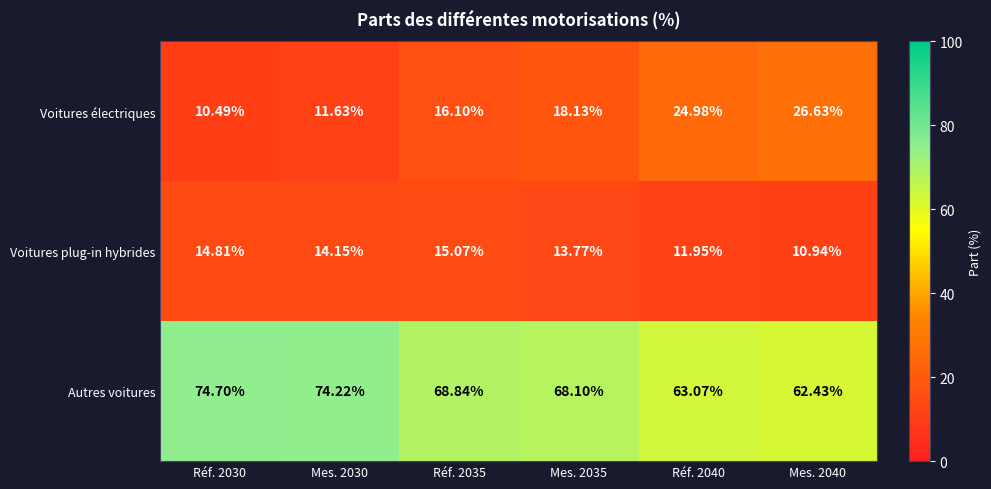

Which series has the widest spread of values?

Voitures électriques